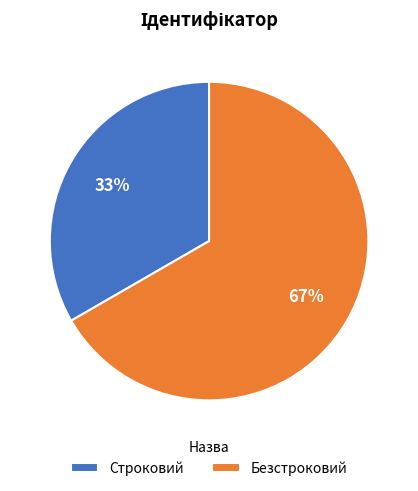

To the nearest percent, what is the combined percentage of Строковий and Безстроковий?

100%